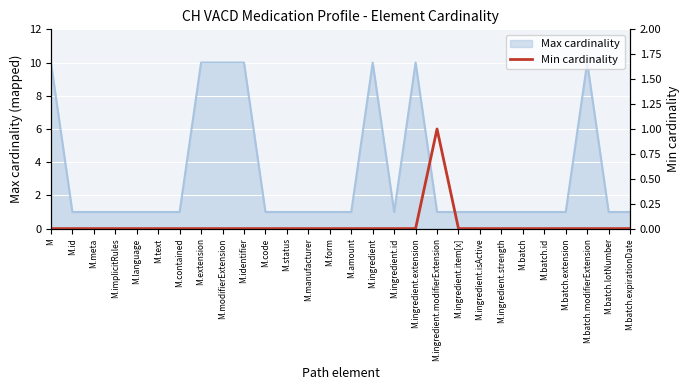

At which category does the data reach its first local peak?

M.ingredient.modifierExtension